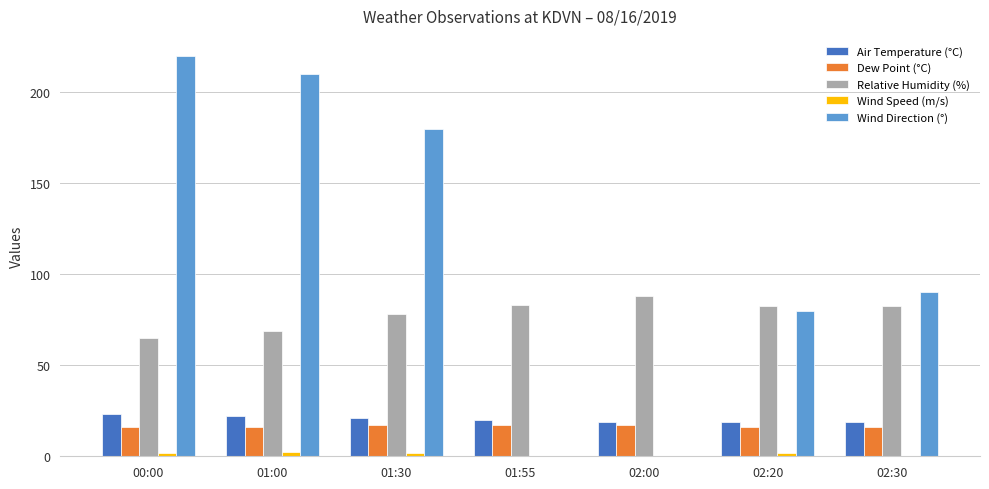

Between 01:00 and 01:30, which series saw the biggest shift?

Wind Direction (°)